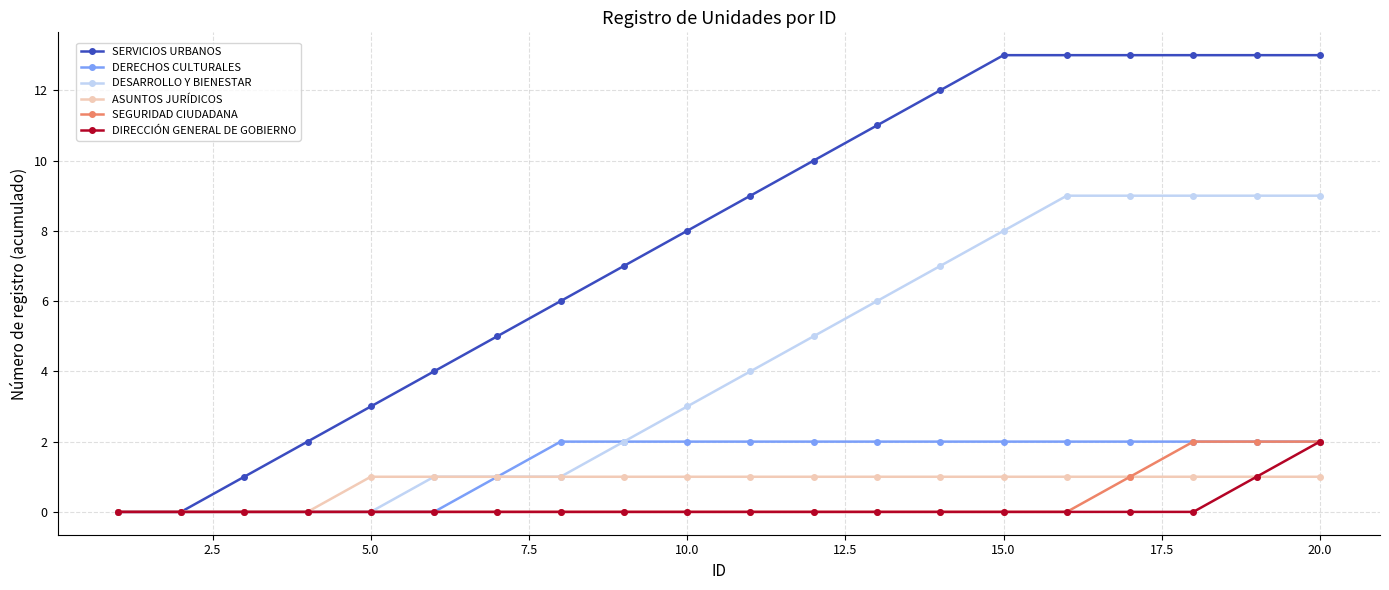

Which series has the largest range (max minus min)?

SERVICIOS URBANOS